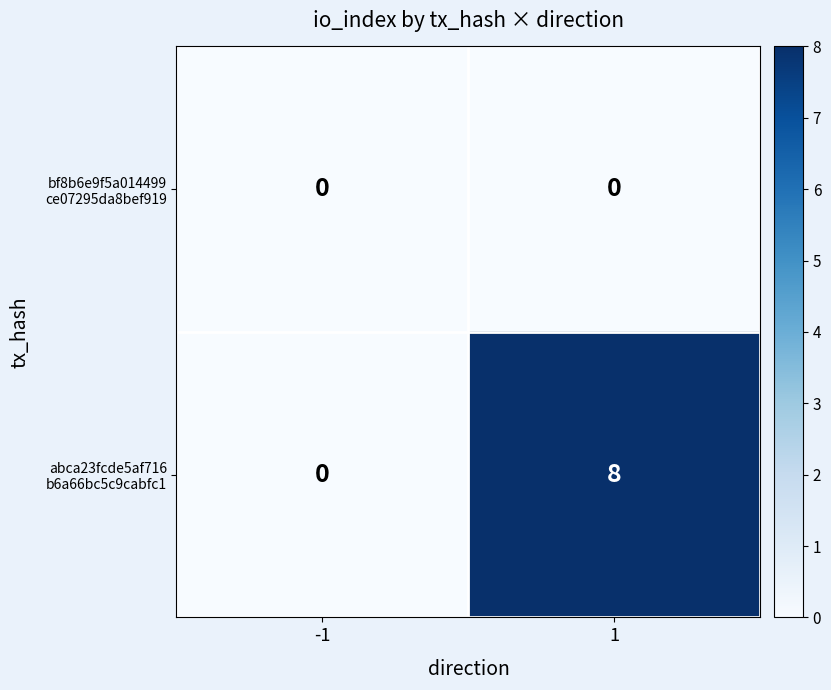

What is the maximum value shown in the chart?

8